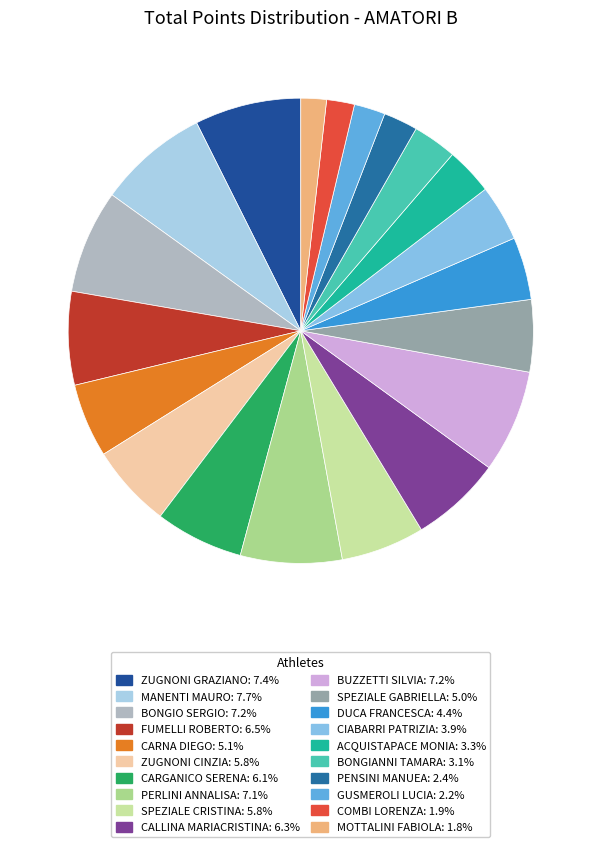

To the nearest percent, what is the average slice percentage?

5%